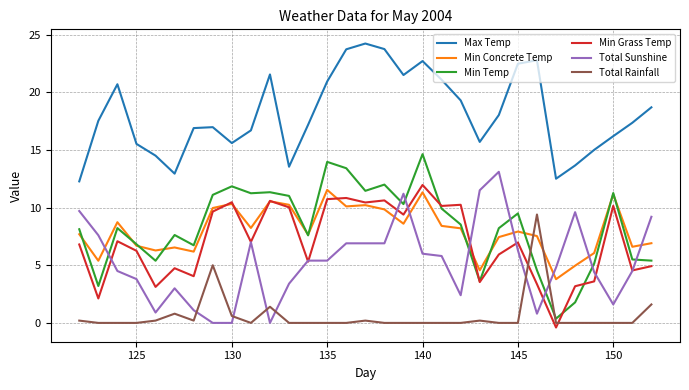

What is the sum of all Total Sunshine values?

163.7